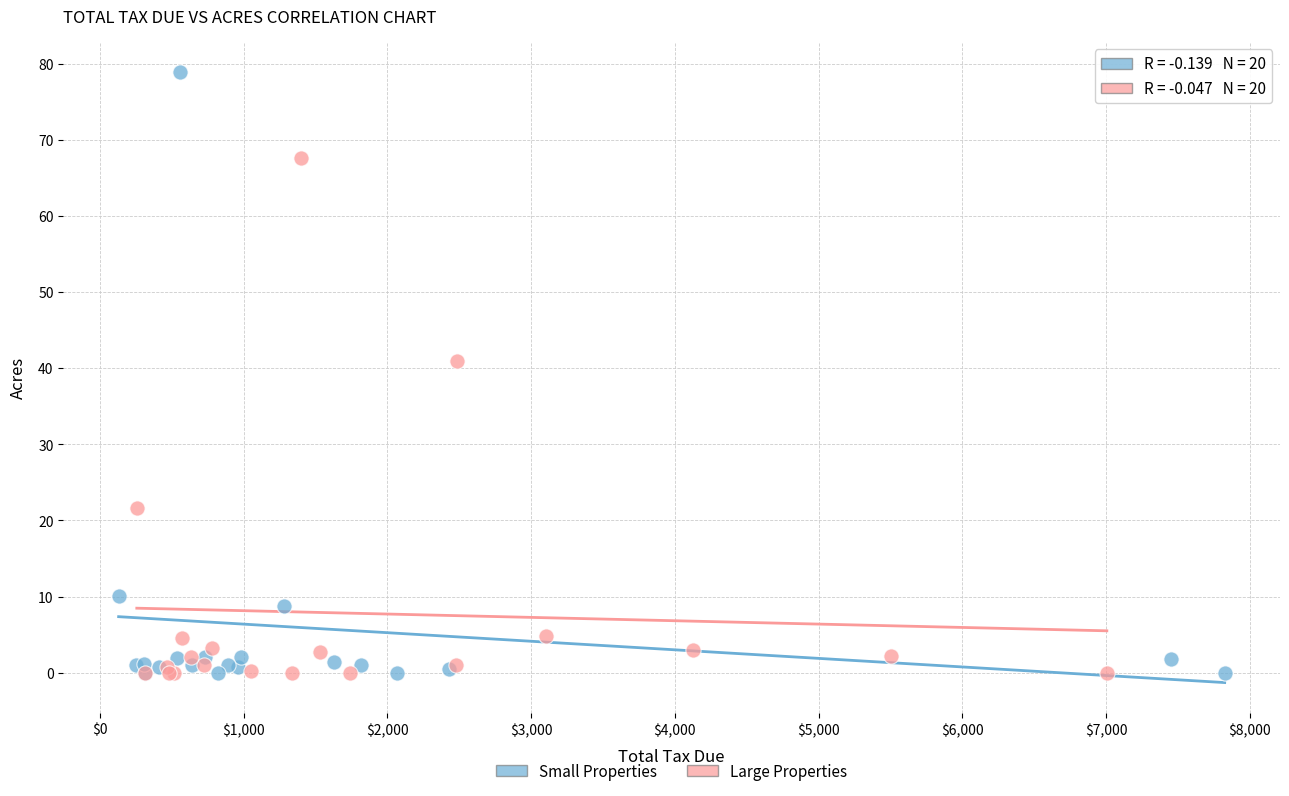

Which series has the largest Y range (max minus min)?

Small Properties